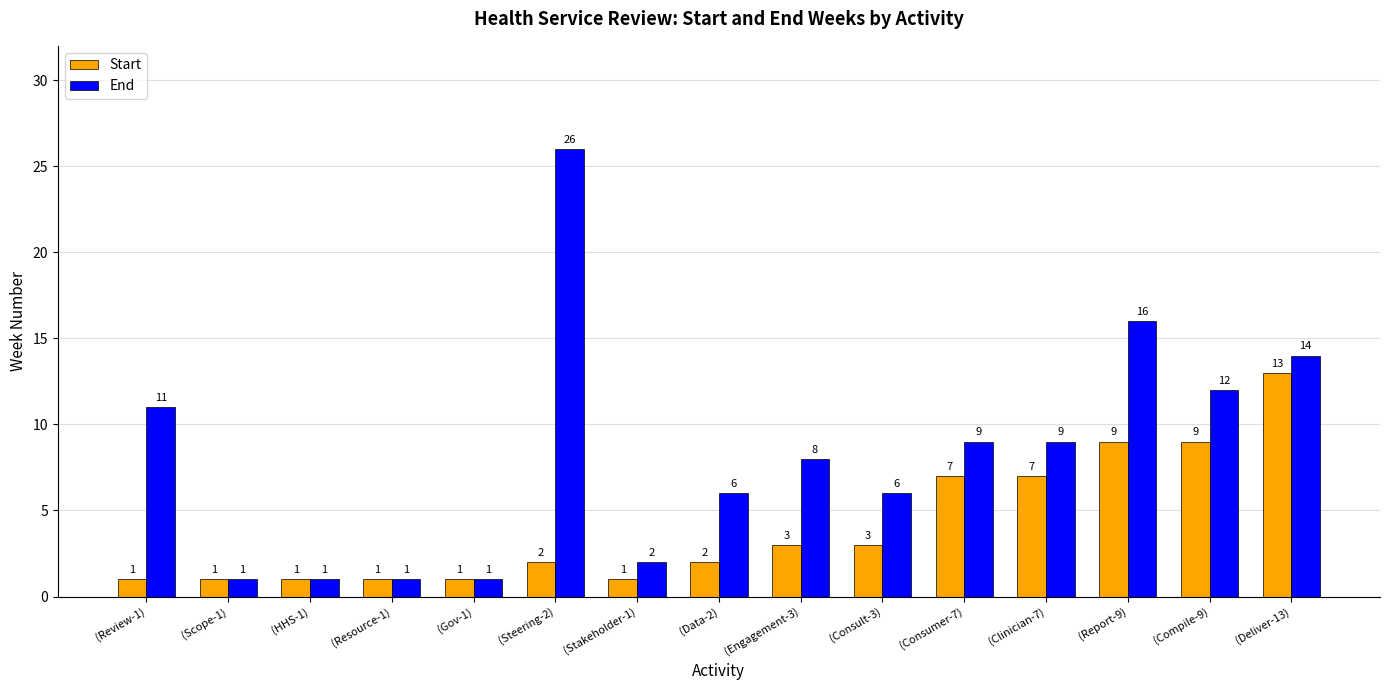

The Start series shows 6 at (Compile-9). True or false?

False